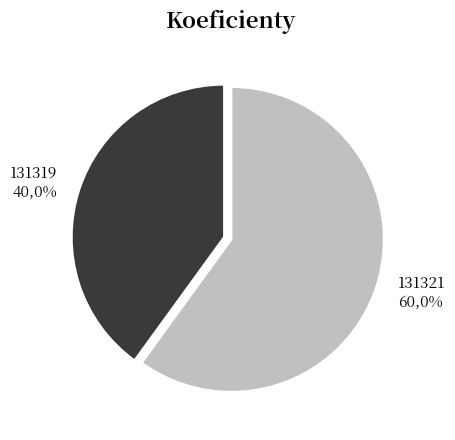

What is the total percentage of 131321 and 131319?

100.0%